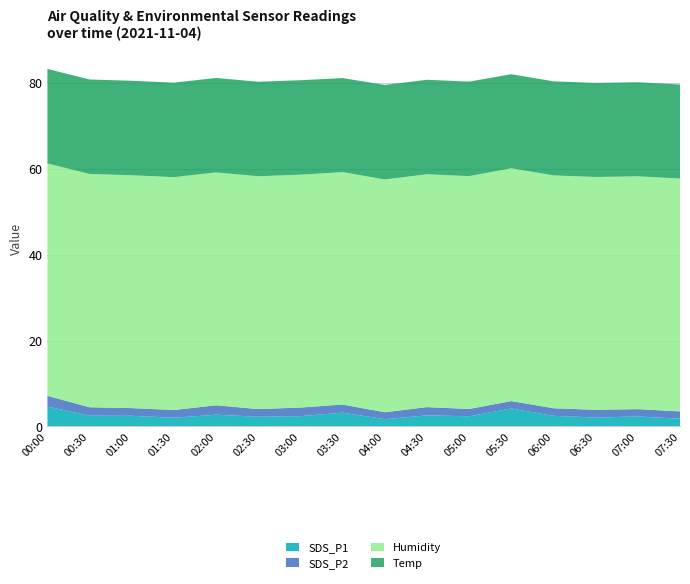

Reading left to right, what are all the values shown in this chart?

SDS_P1: 00:00=4.6	00:30=2.5	01:00=2.5	01:30=2.0	02:00=2.7	02:30=2.3	03:00=2.4	03:30=3.2	04:00=1.7	04:30=2.6	05:00=2.4	05:30=4.2	06:00=2.5	06:30=2.1	07:00=2.3	07:30=1.8
SDS_P2: 00:00=2.5	00:30=2.0	01:00=1.8	01:30=1.8	02:00=2.2	02:30=1.8	03:00=2.0	03:30=1.9	04:00=1.6	04:30=1.9	05:00=1.7	05:30=1.7	06:00=1.8	06:30=1.8	07:00=1.7	07:30=1.7
Humidity: 00:00=54.1	00:30=54.3	01:00=54.2	01:30=54.2	02:00=54.2	02:30=54.2	03:00=54.2	03:30=54.1	04:00=54.2	04:30=54.2	05:00=54.2	05:30=54.2	06:00=54.2	06:30=54.2	07:00=54.2	07:30=54.2
Temp: 00:00=22.0	00:30=22.0	01:00=22.0	01:30=22.0	02:00=22.0	02:30=22.0	03:00=22.0	03:30=21.9	04:00=22.0	04:30=22.0	05:00=22.0	05:30=21.9	06:00=21.9	06:30=21.9	07:00=21.9	07:30=21.9